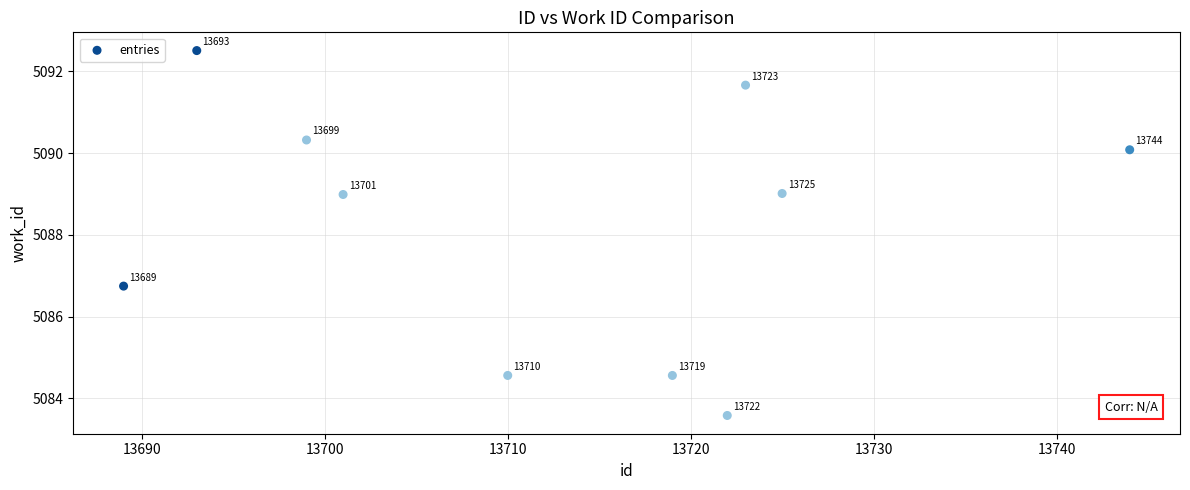

What Y value in the scatter plot is closest to 5088?

5089.0